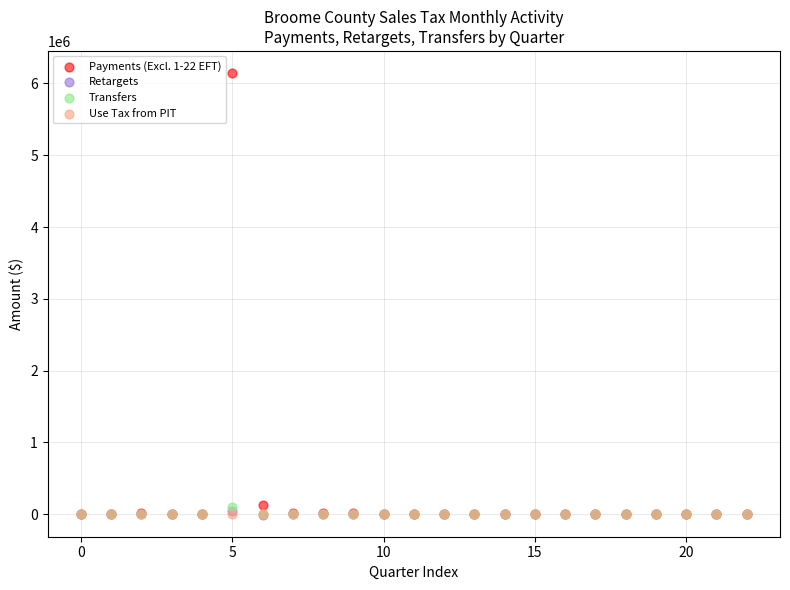

Which series reaches the maximum Y coordinate?

Payments (Excl. 1-22 EFT)